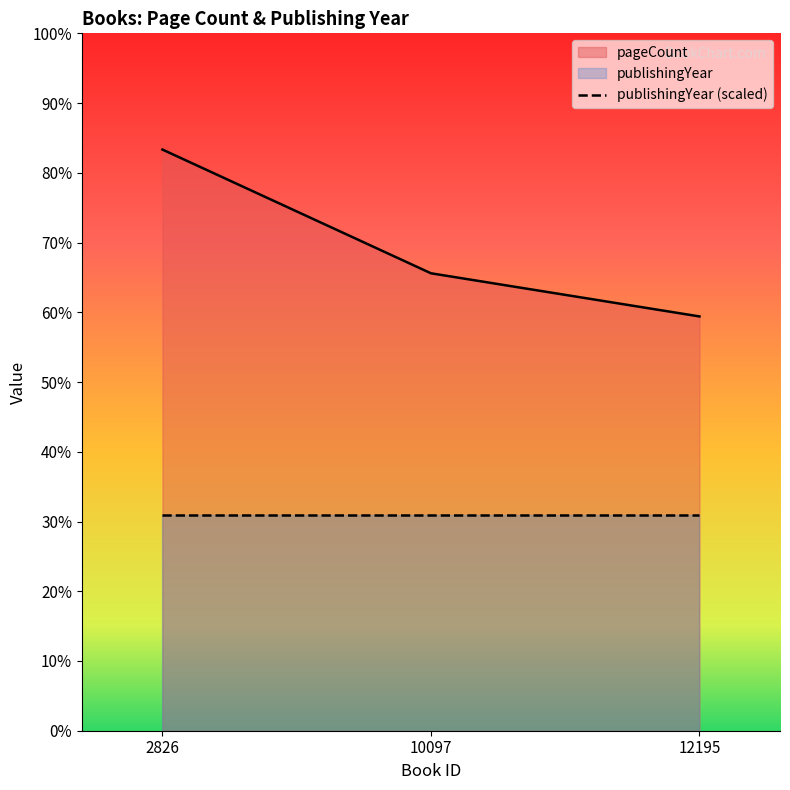

What is the difference between the maximum and second lowest values?

86